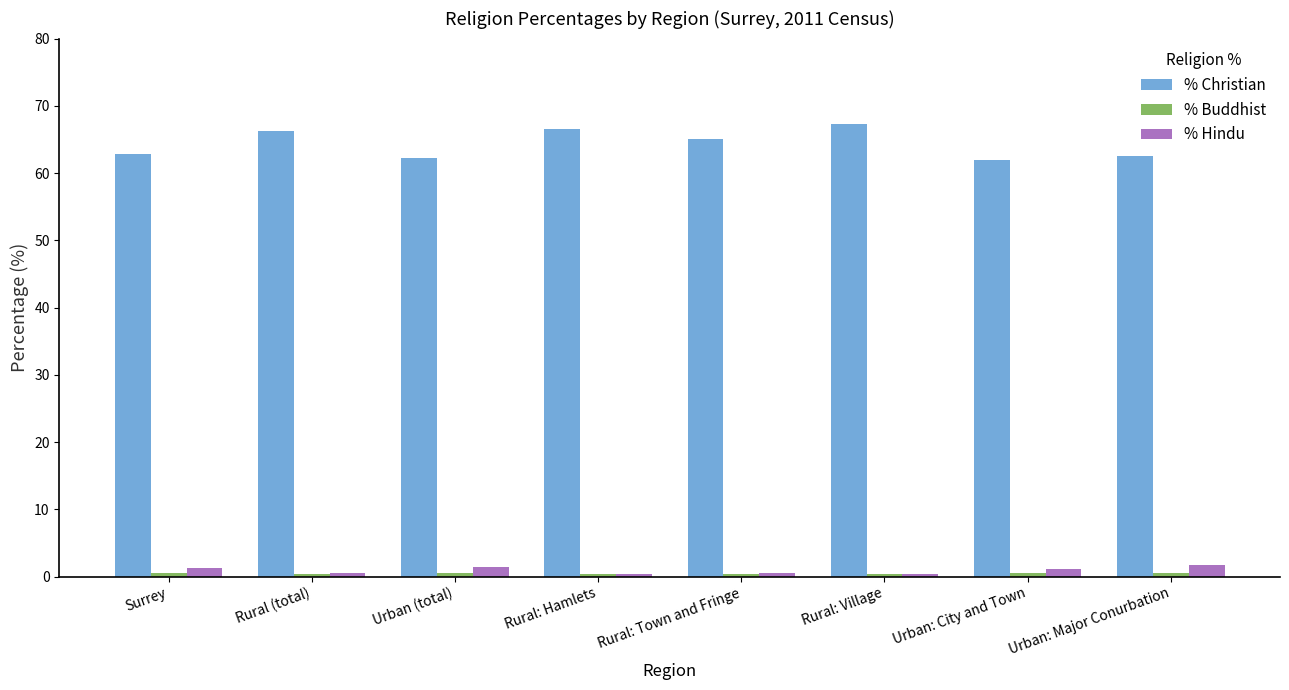

Which category has the highest value across all series?

Rural: Village